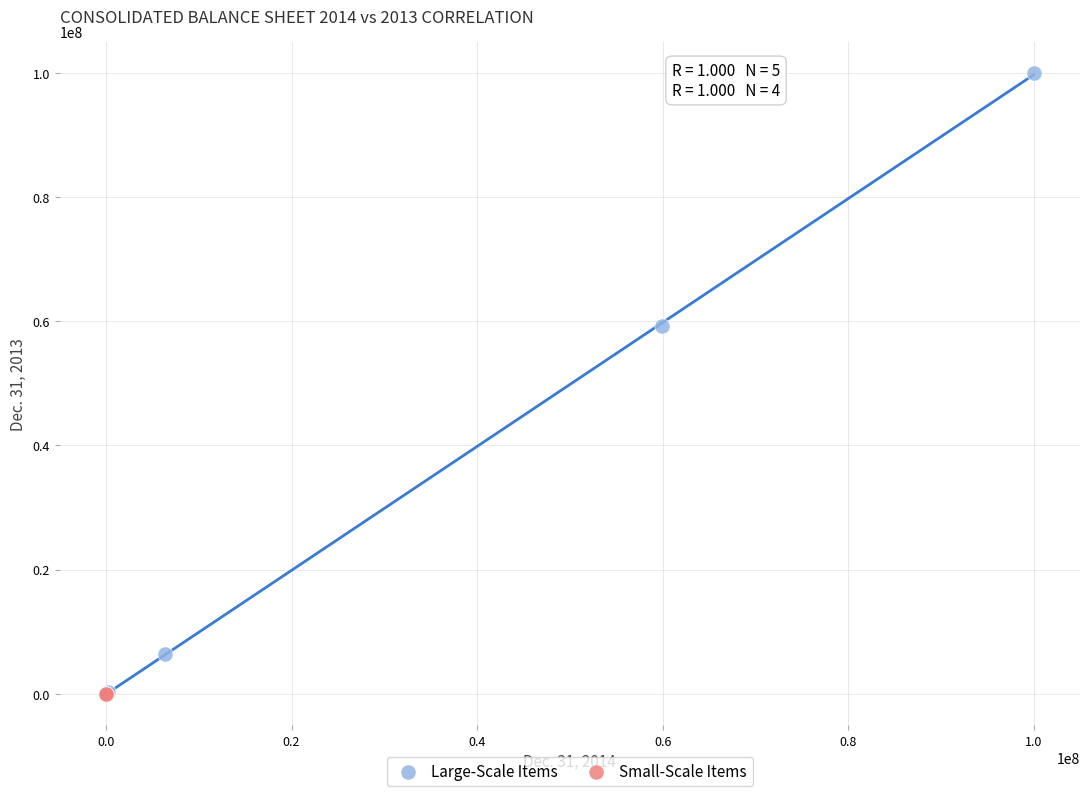

Which series contains the highest Y value?

Large-Scale Items